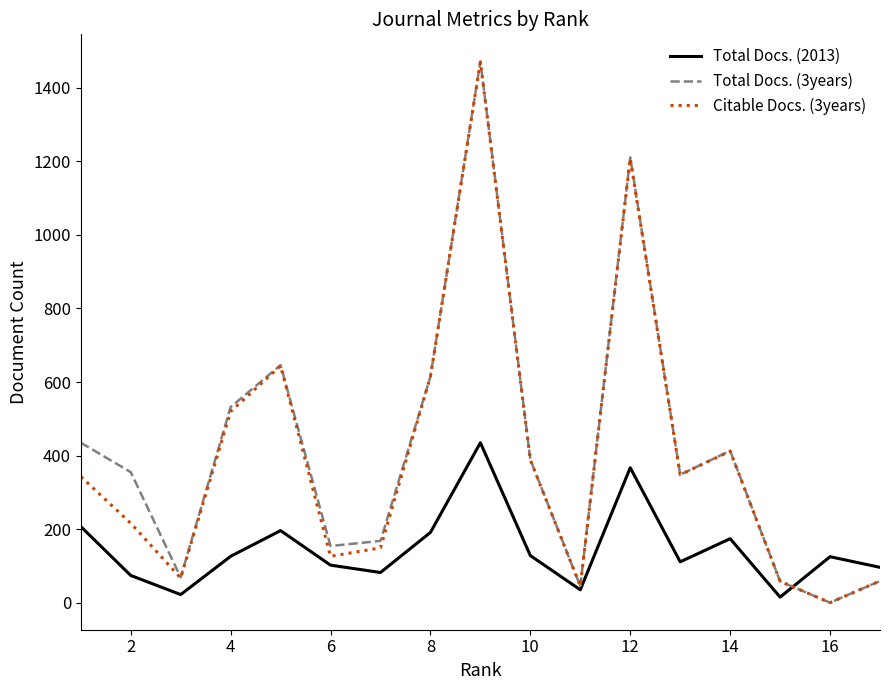

Which series ends up on top after the final intersection of Citable Docs. (3years) and Total Docs. (2013)?

Total Docs. (2013)